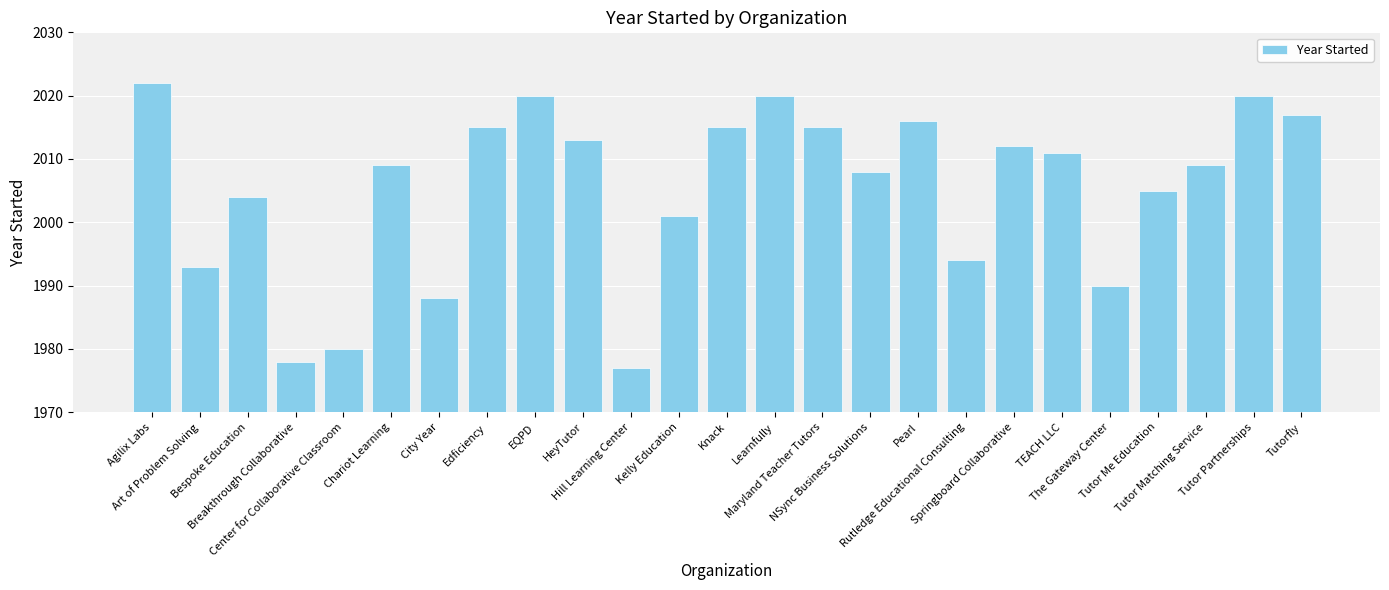

What is the smallest value displayed?

1977